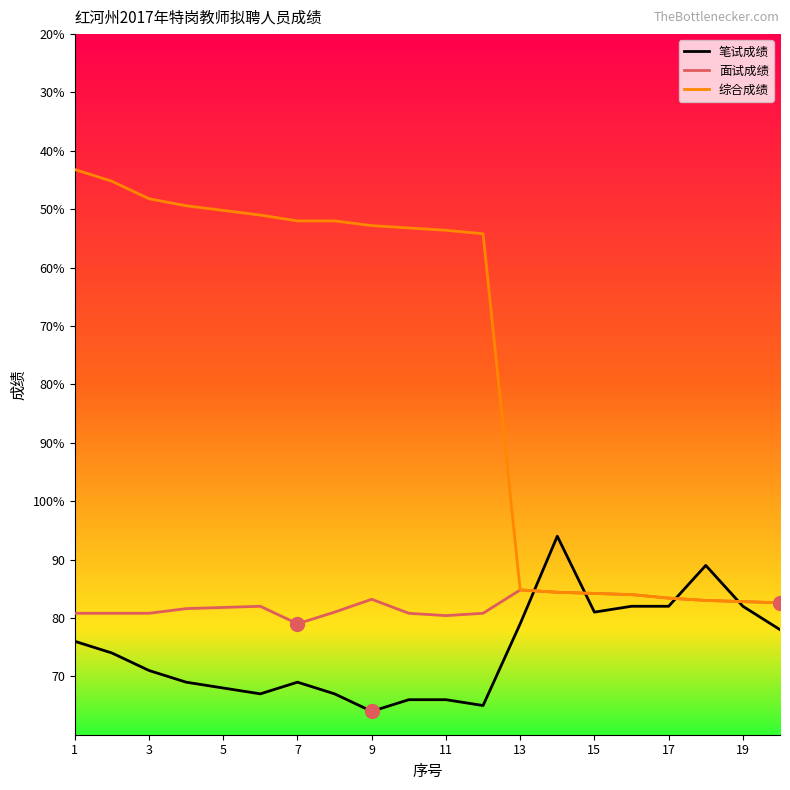

What is the difference between the maximum and minimum values in the 面试成绩 series?

5.8